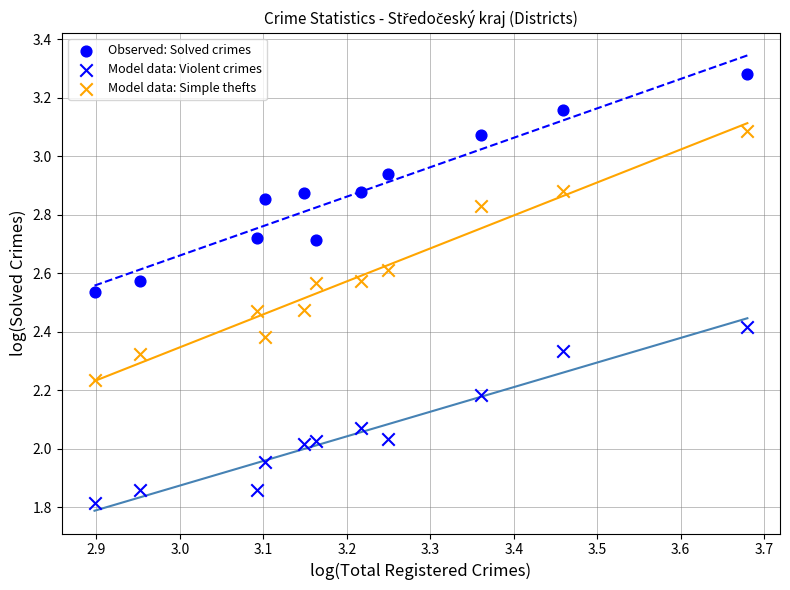

How many data points are displayed?

33